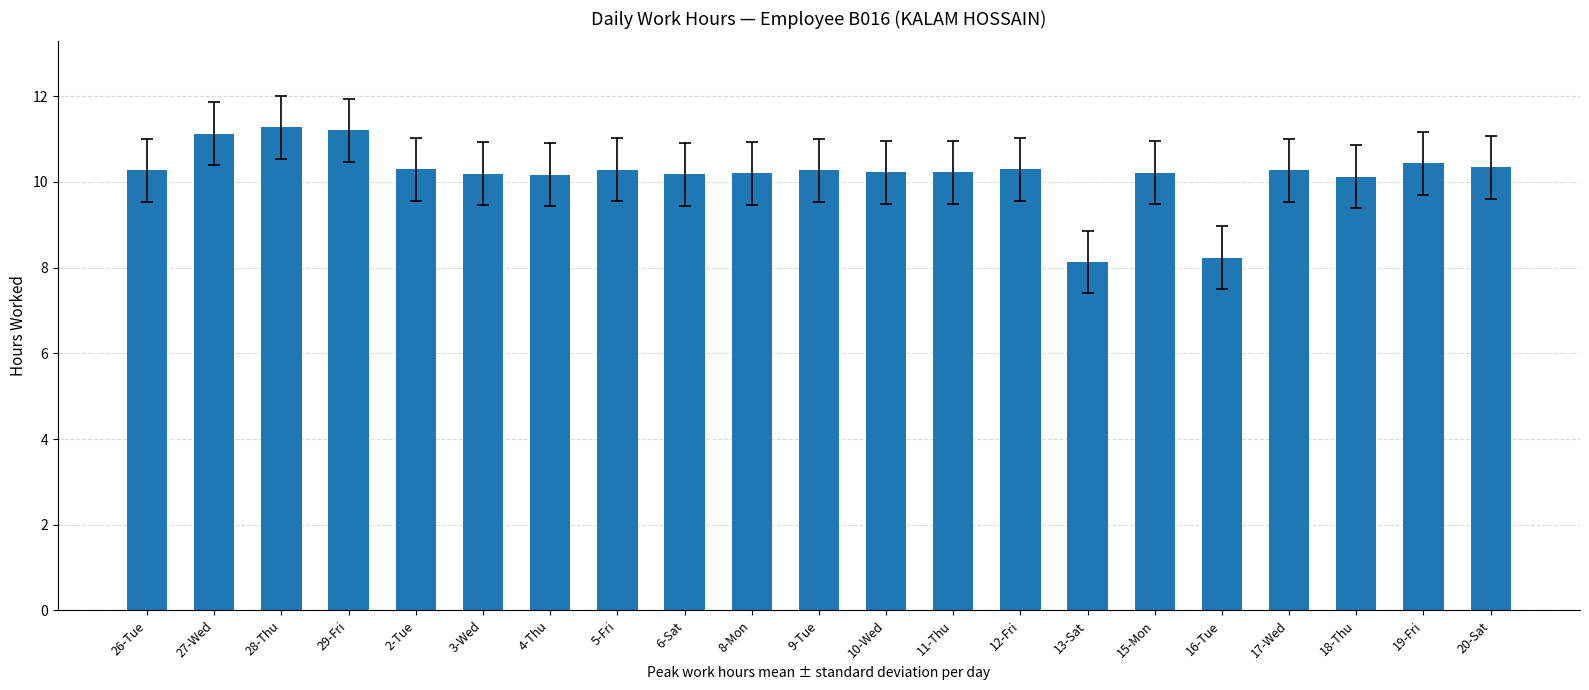

The chart shows a value of 16.6 at 26-Tue. True or false?

False